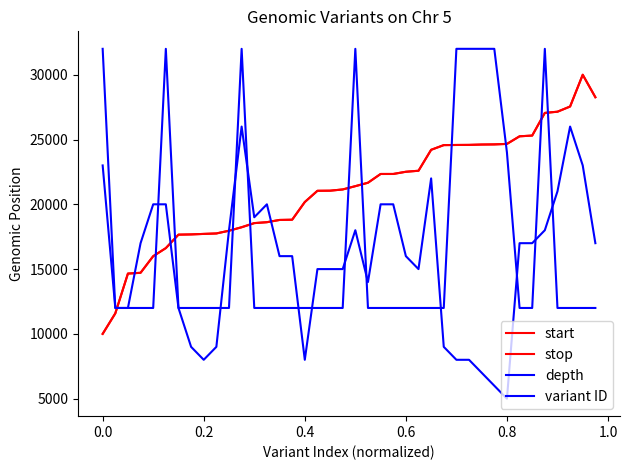

Does the chart display data point markers on the line(s)?

No